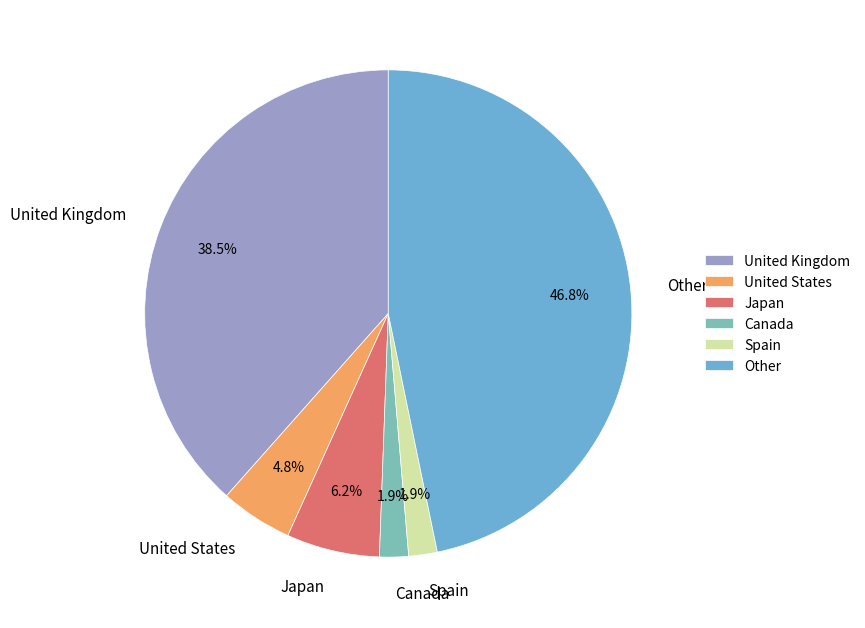

Which slice is the largest?

Other